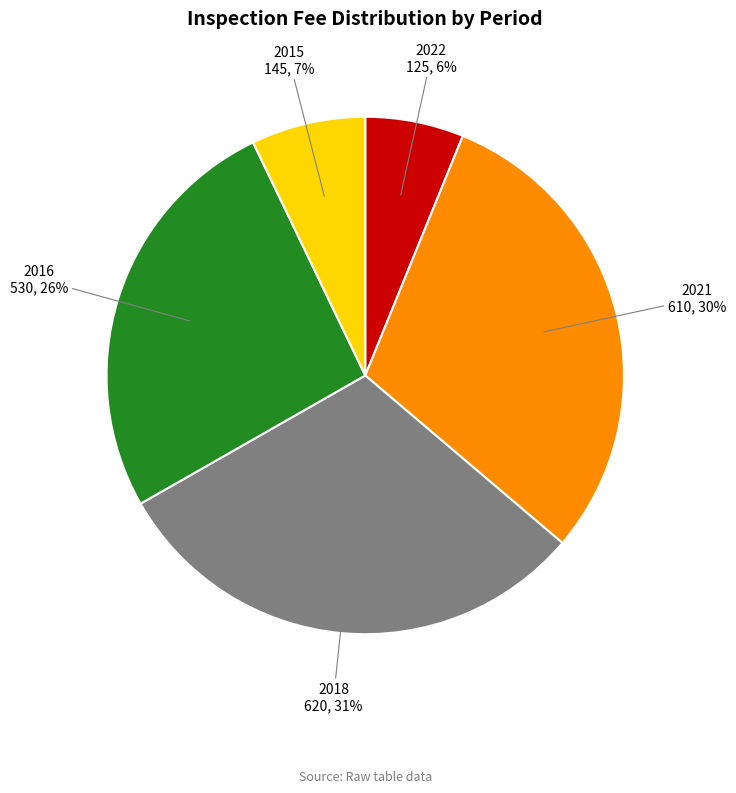

Does any single category account for the majority?

No